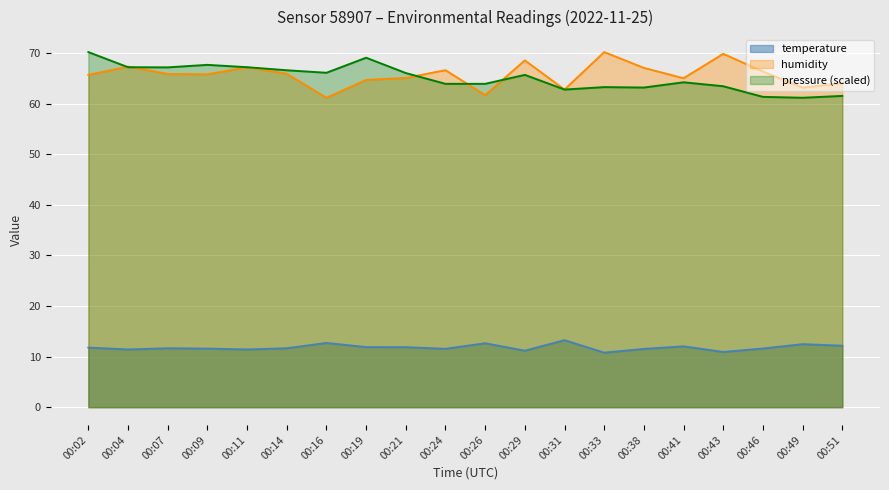

True or false: temperature and humidity cross at least once.

False